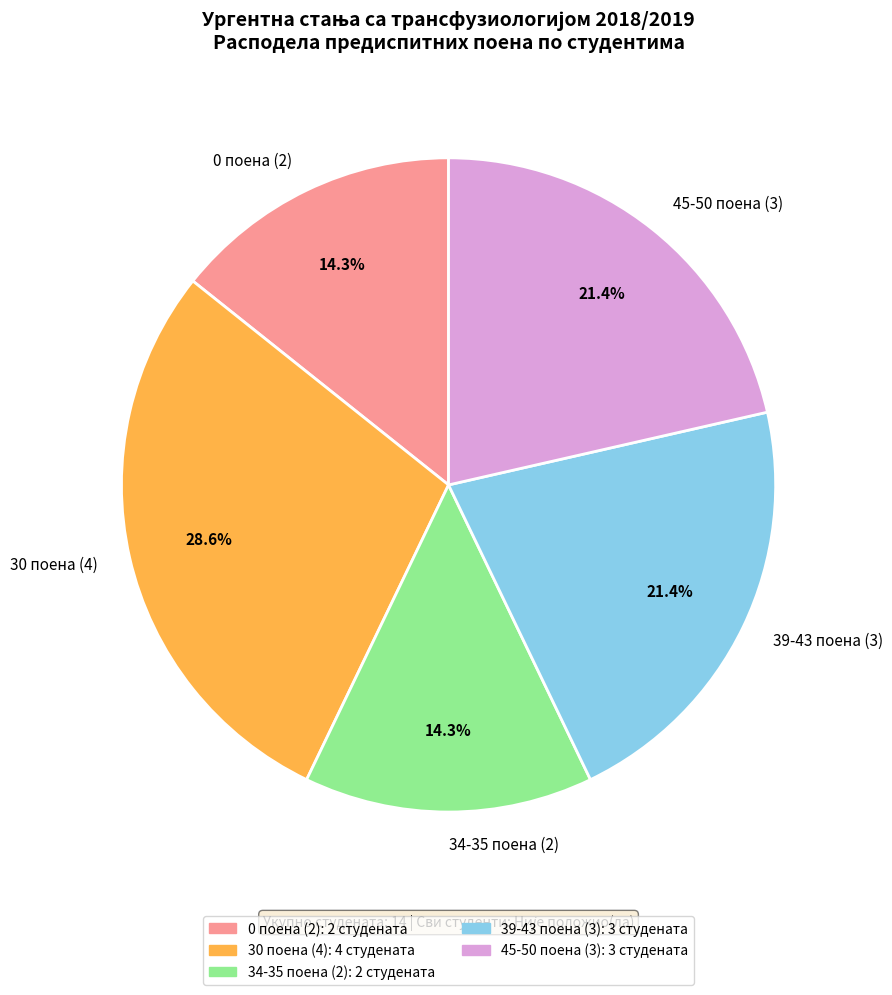

How many slices are in this pie chart?

5